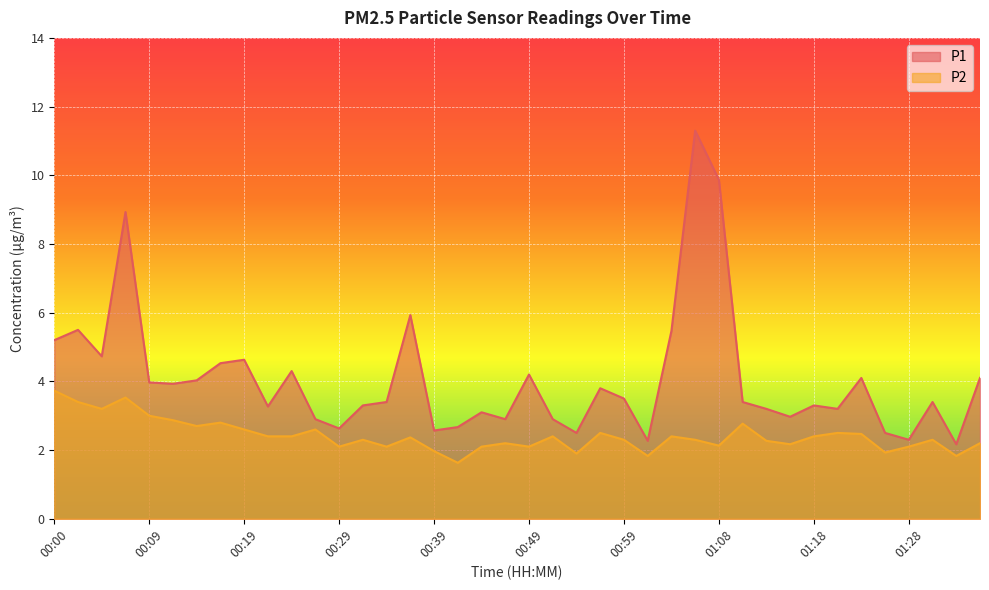

What is the average value of the P2 series?

2.4